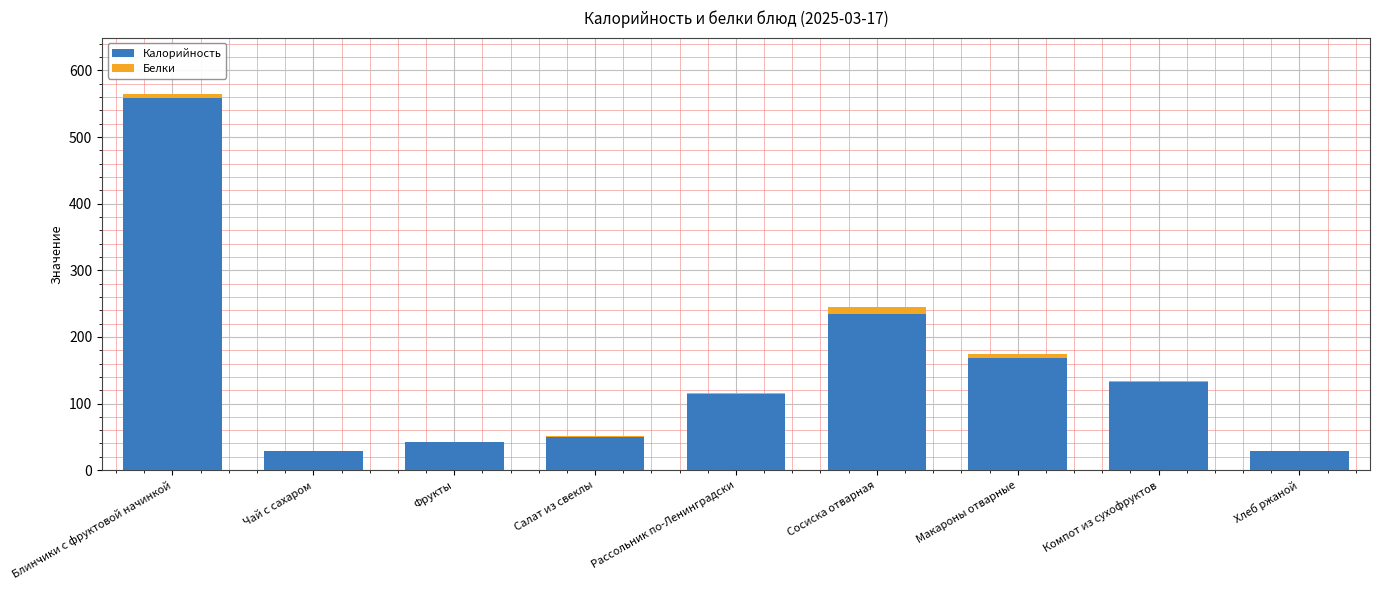

True or false: Калорийность has a value of 28.6 at Чай с сахаром.

True